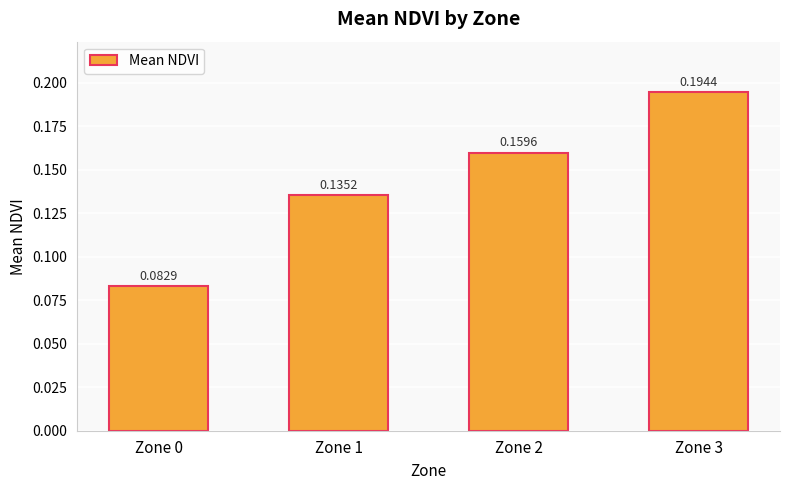

What is the change in value from Zone 0 to Zone 3?

+0.1